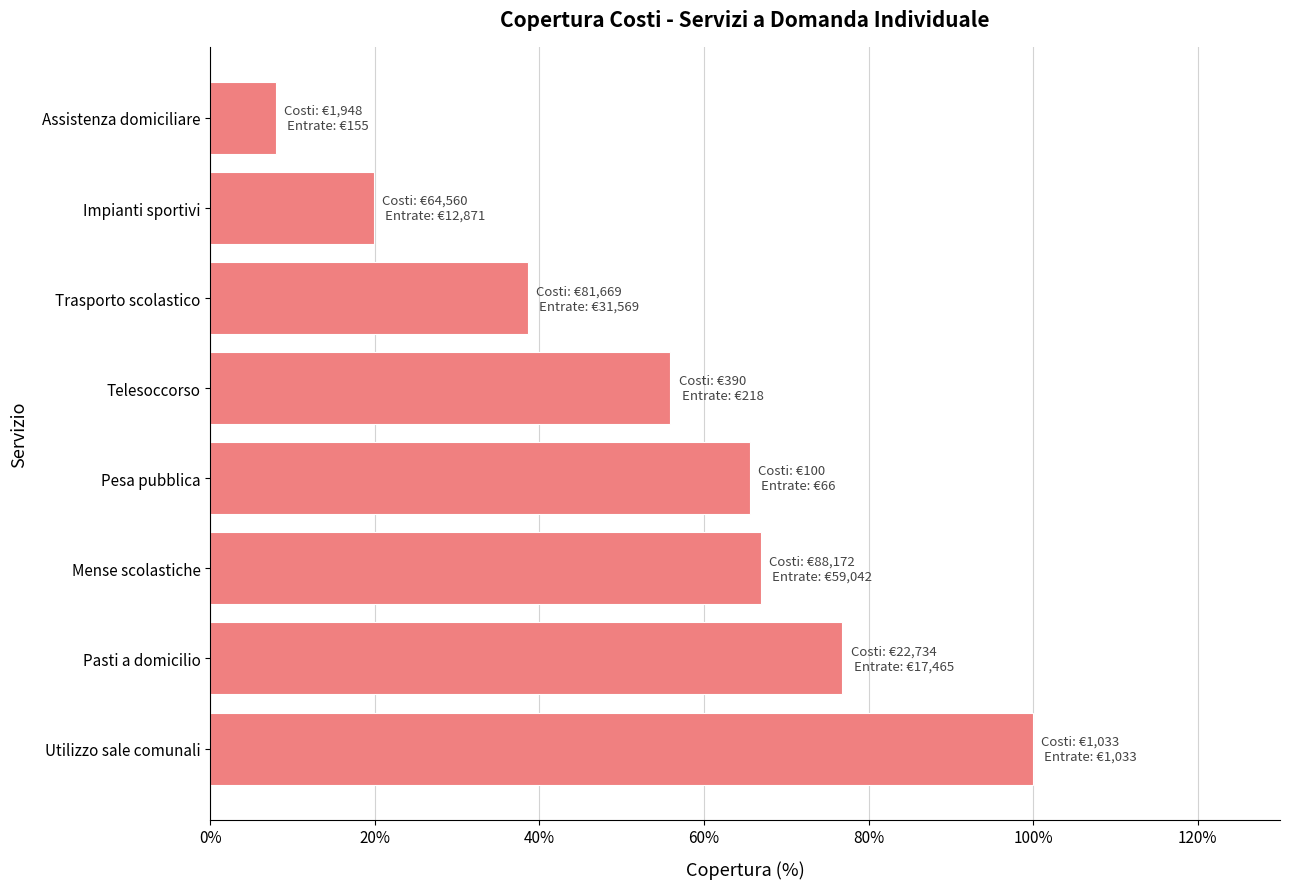

True or false: the data shows 55.9 at Telesoccorso.

True